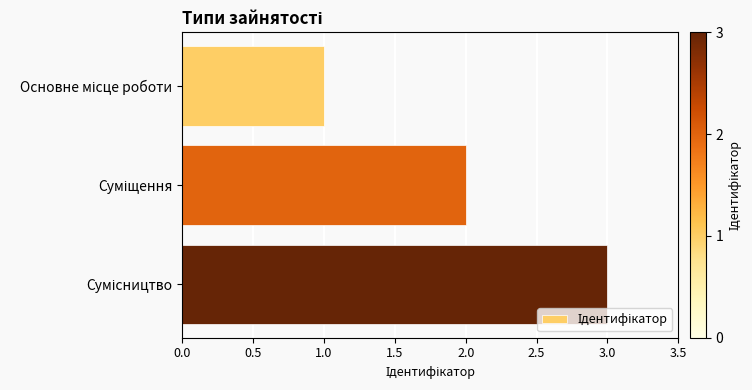

What is the difference between the second highest and minimum values?

1